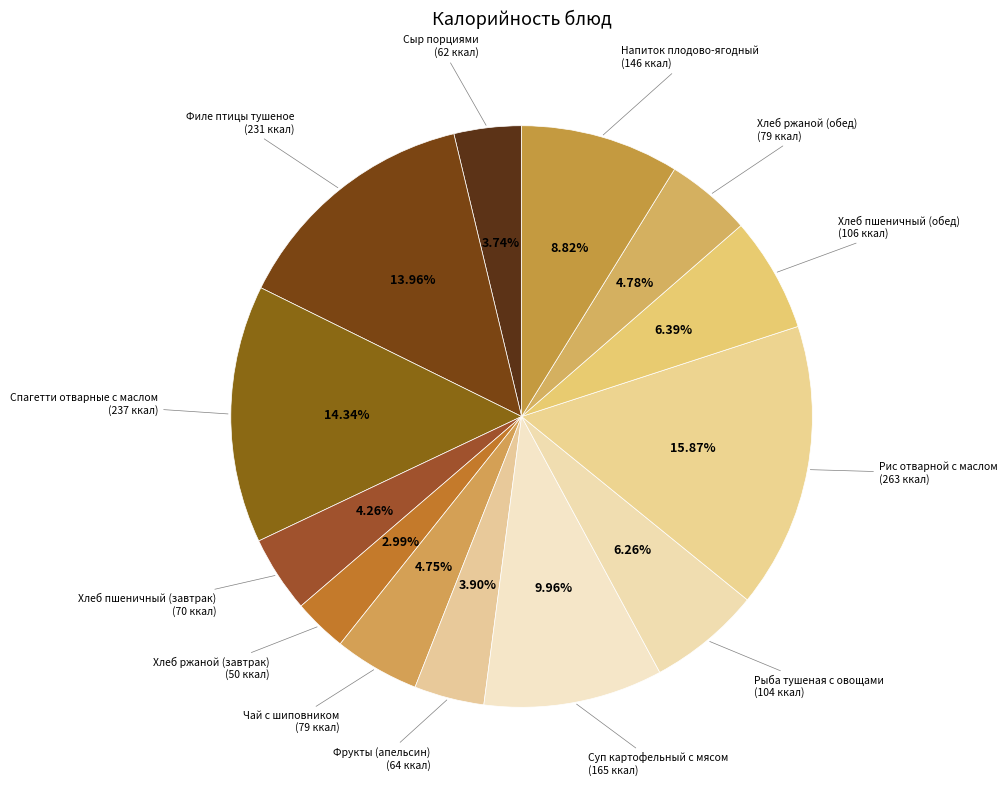

Is there a majority slice in this chart?

No